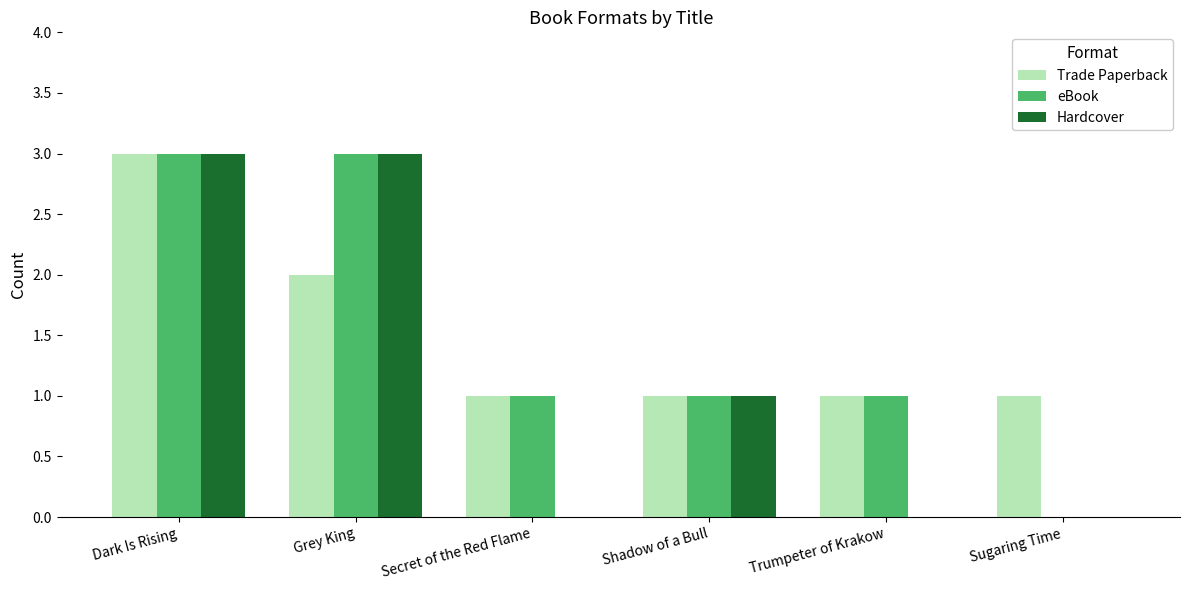

Are the bars grouped side by side (vs. stacked)?

Yes